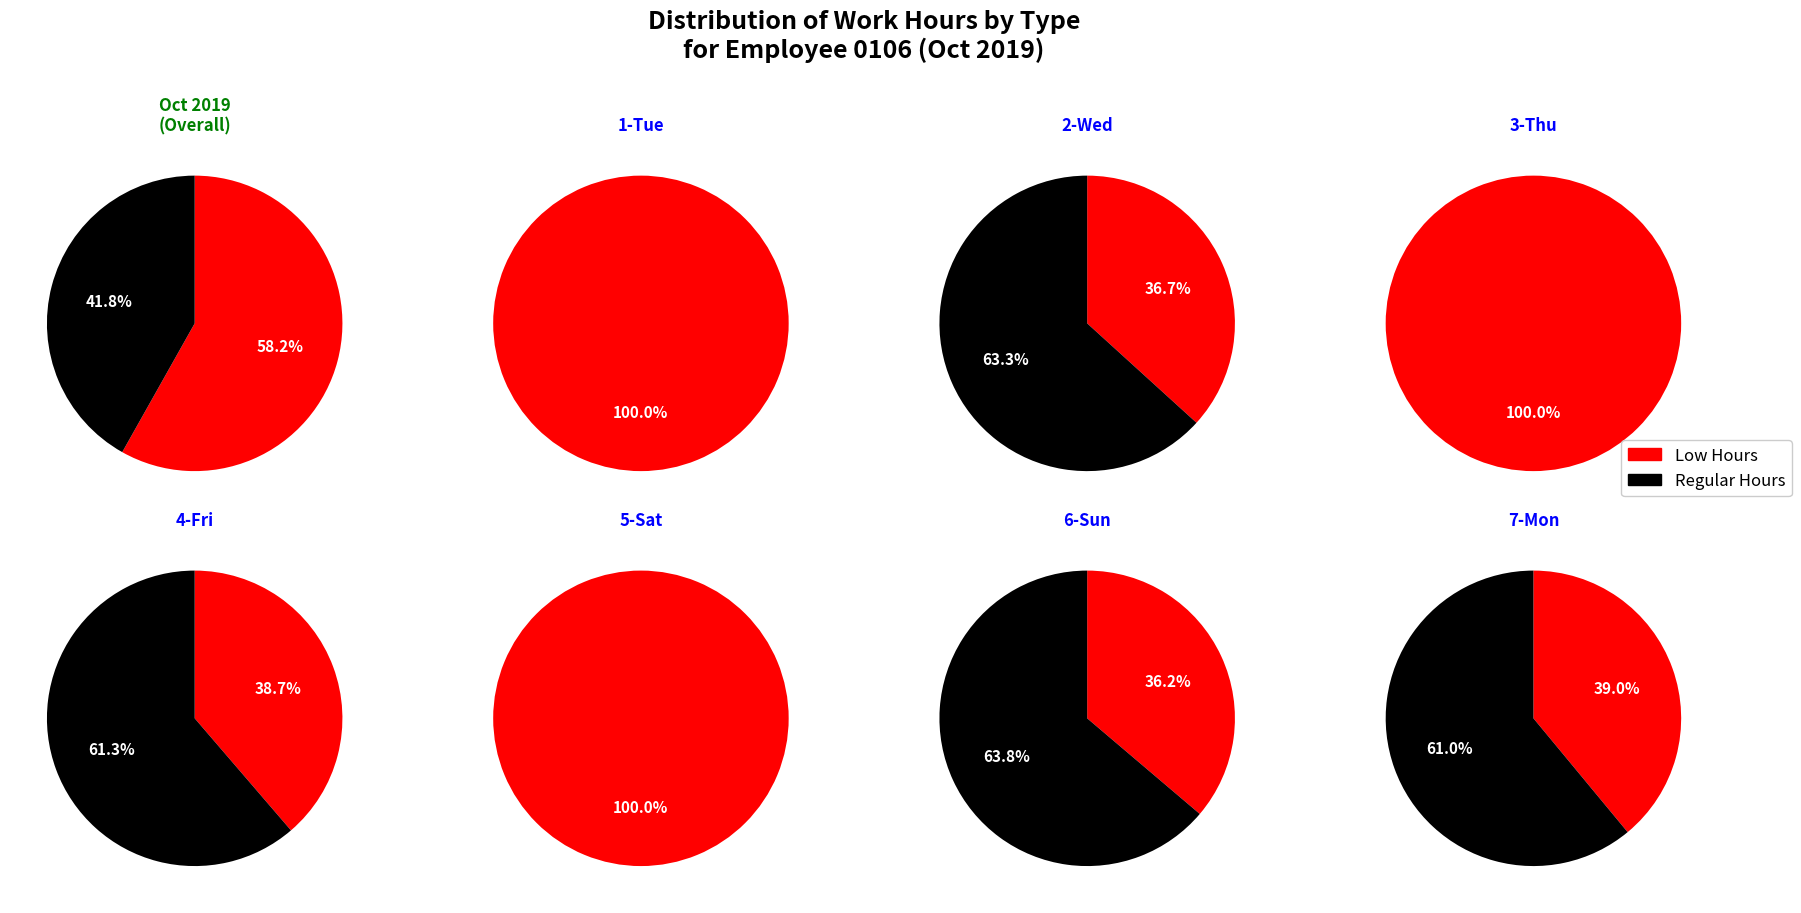

Is 5-Sat the majority of the pie?

No